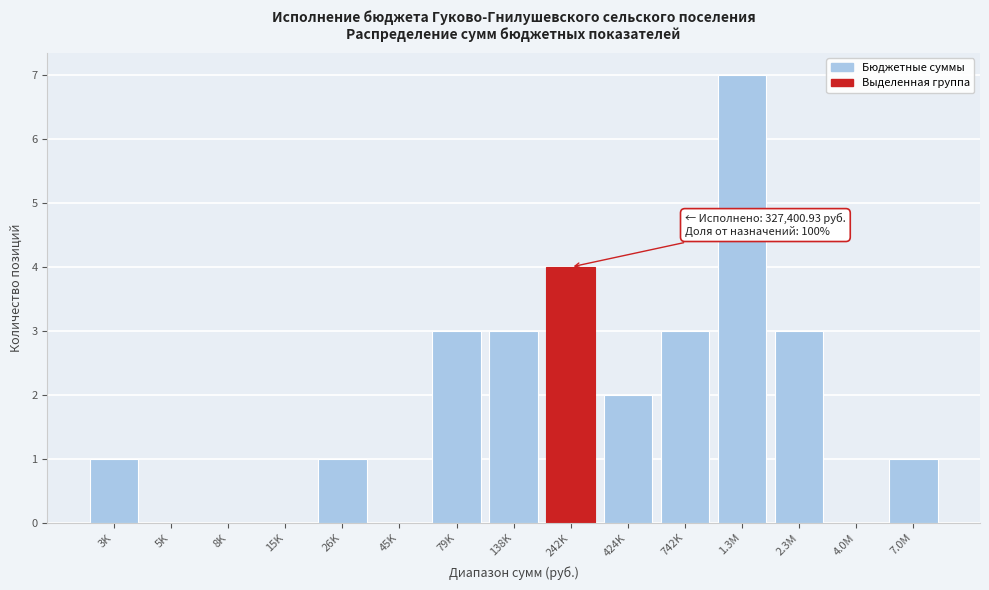

Reading left to right, extract all data points from this chart.

3K=1	5K=0	8K=0	15K=0	26K=1	45K=0	79K=3	138K=3	242K=4	424K=2	742K=3	1.3M=7	2.3M=3	4.0M=0	7.0M=1